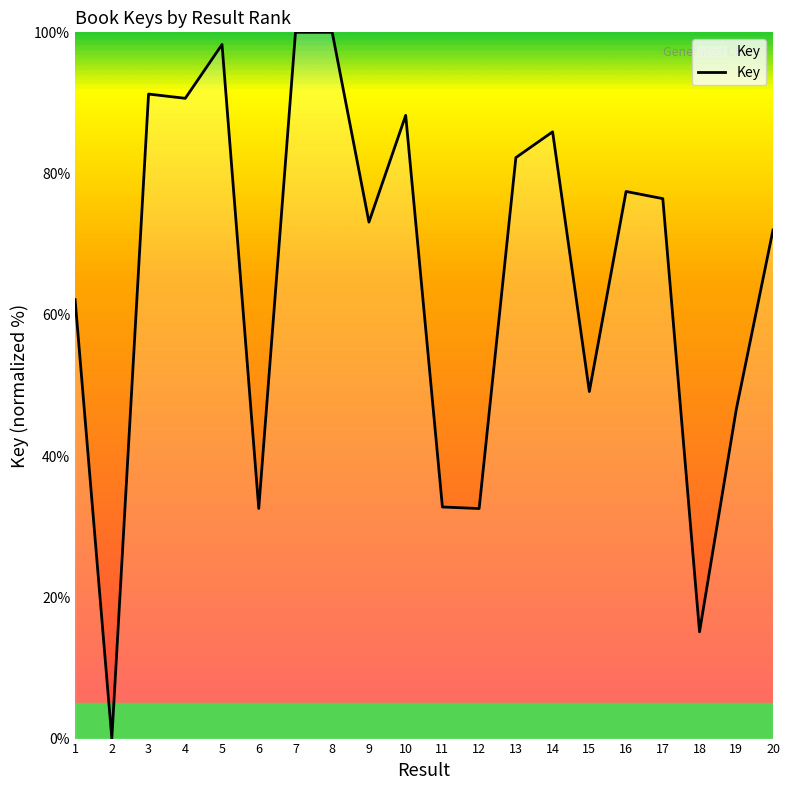

Is it true that the value at 14 is 85.9?

True